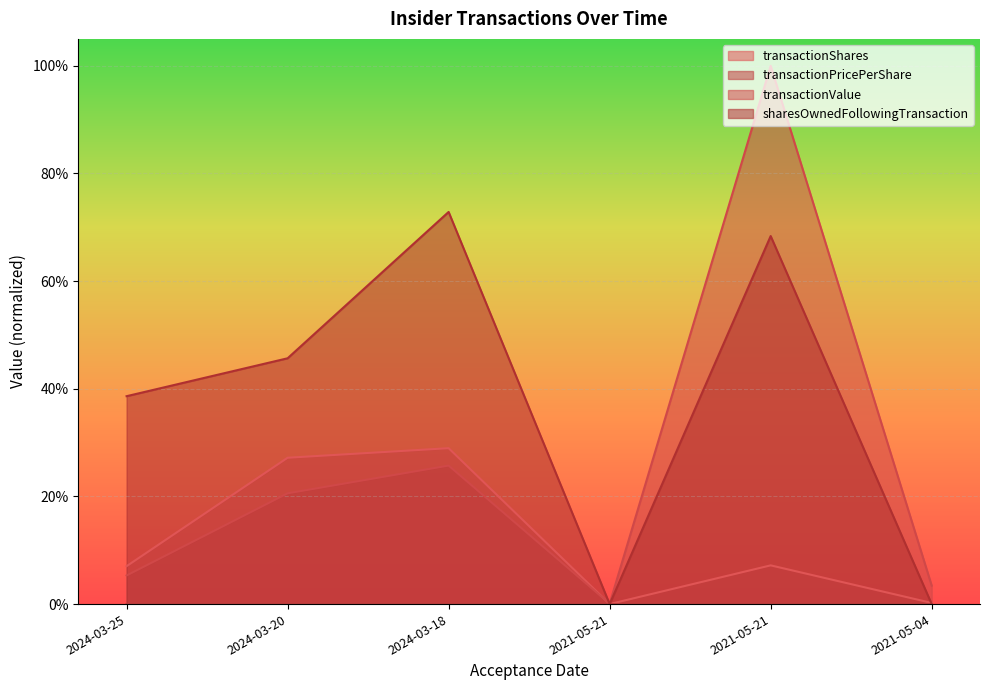

Is the value of transactionPricePerShare at 2021-05-21 greater than the value of sharesOwnedFollowingTransaction at 2024-03-20?

No